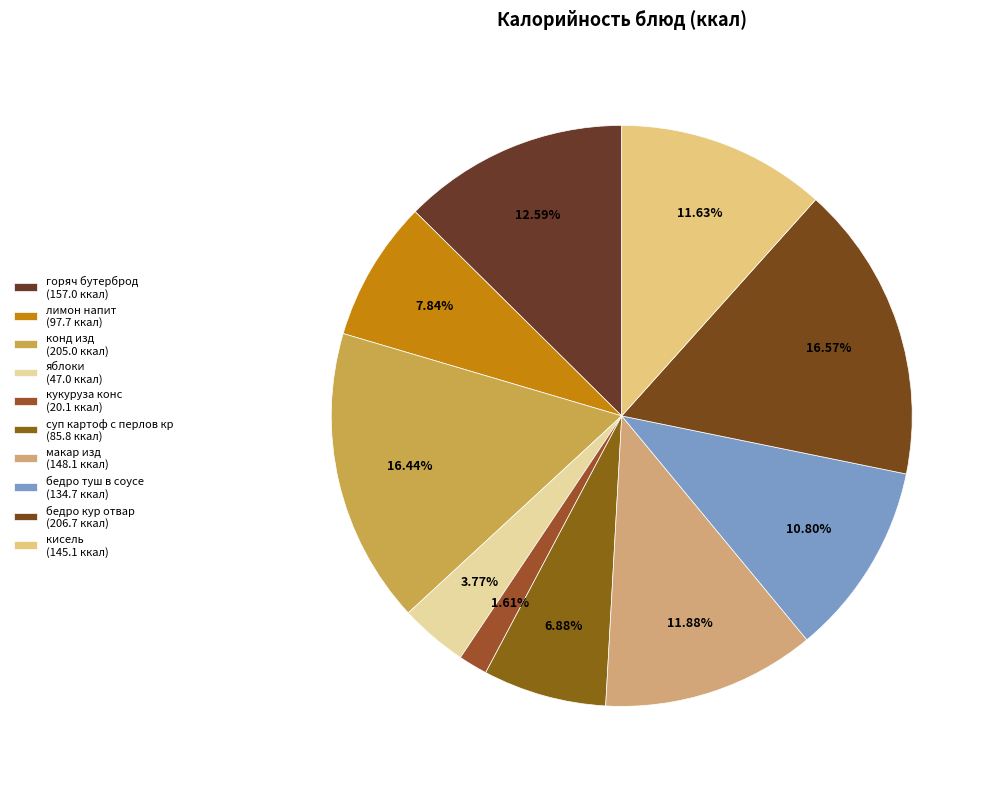

Is there any slice that represents more than half of the pie?

No